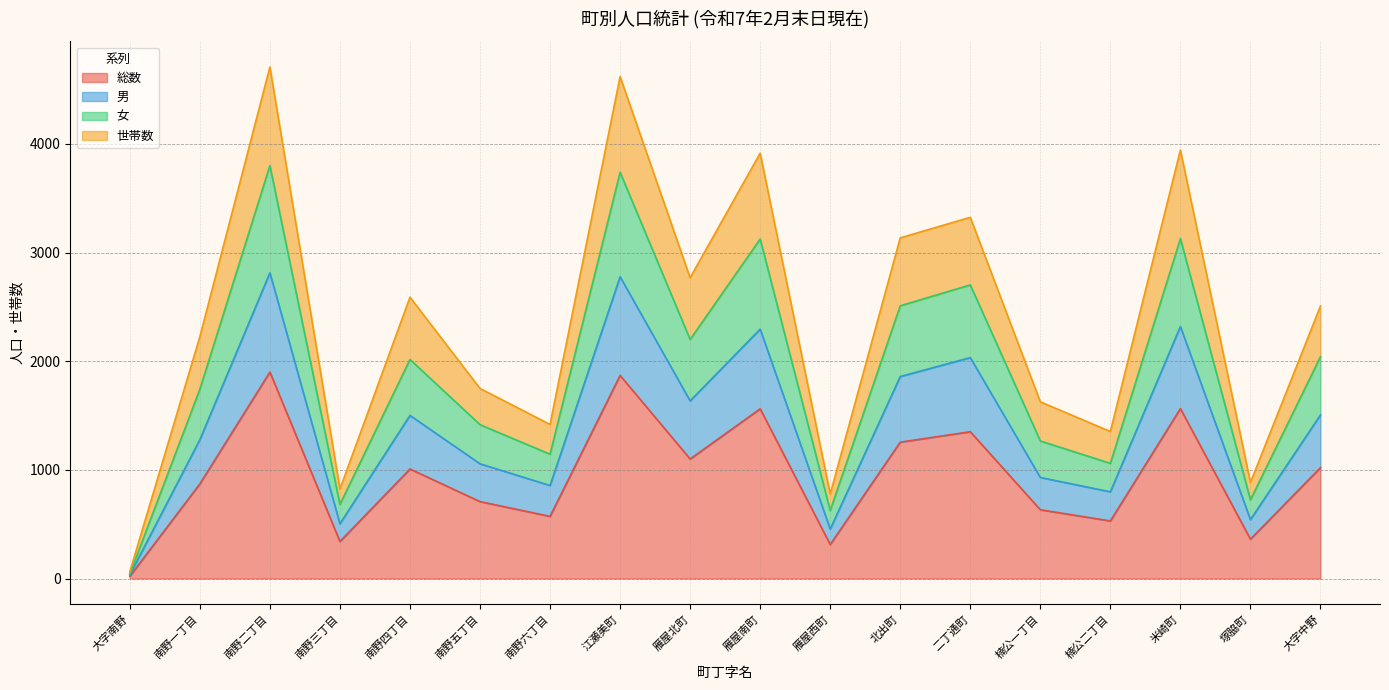

What are all the series names shown in the legend?

総数, 男, 女, 世帯数